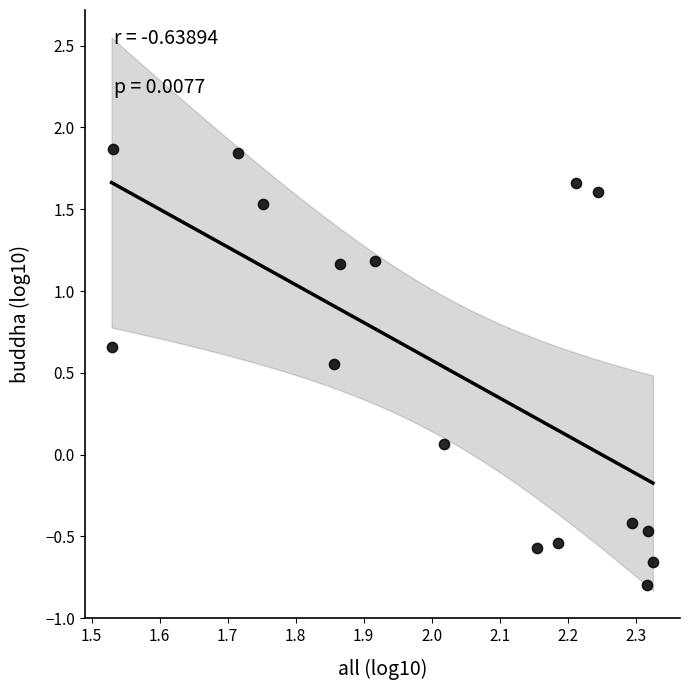

What is the range of X values (max minus min)?

0.8